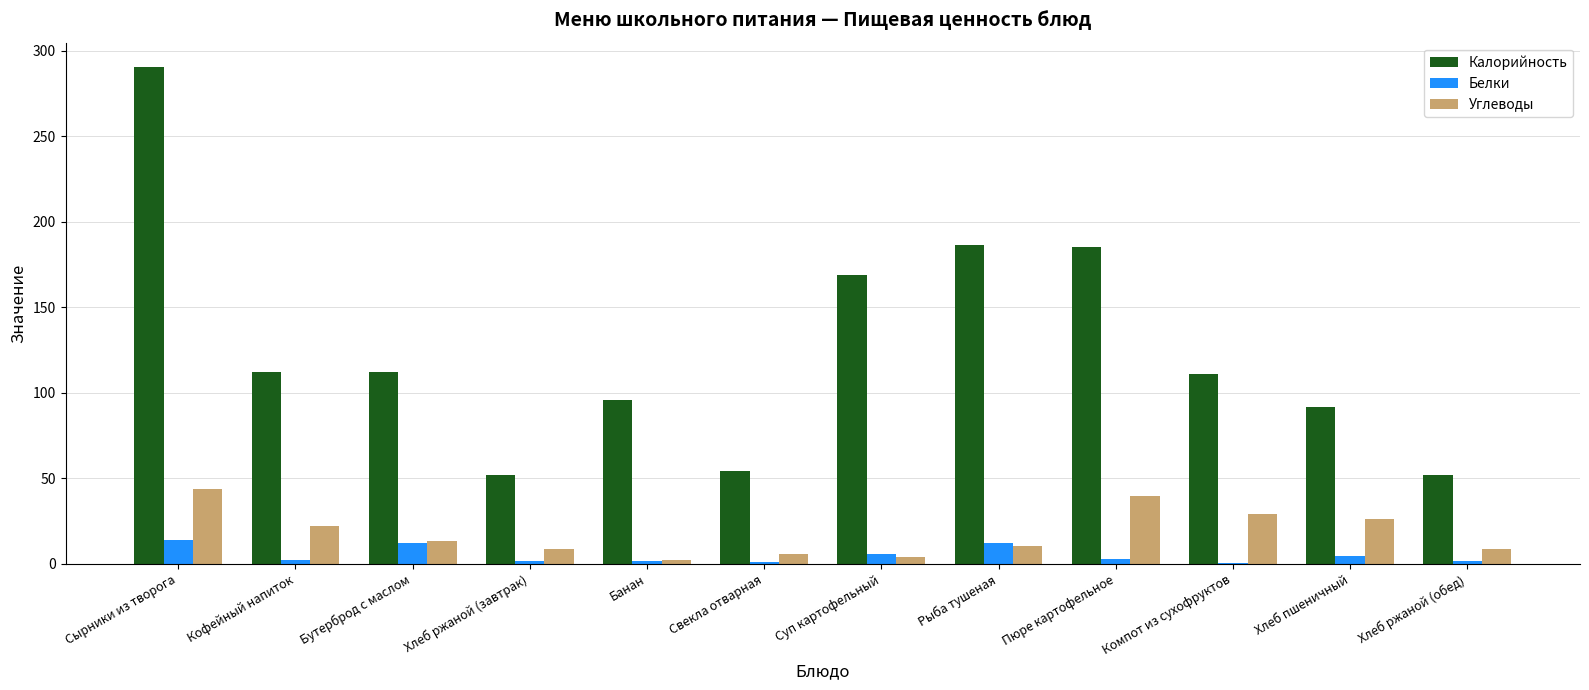

At which category is the sum across all series the highest?

Сырники из творога